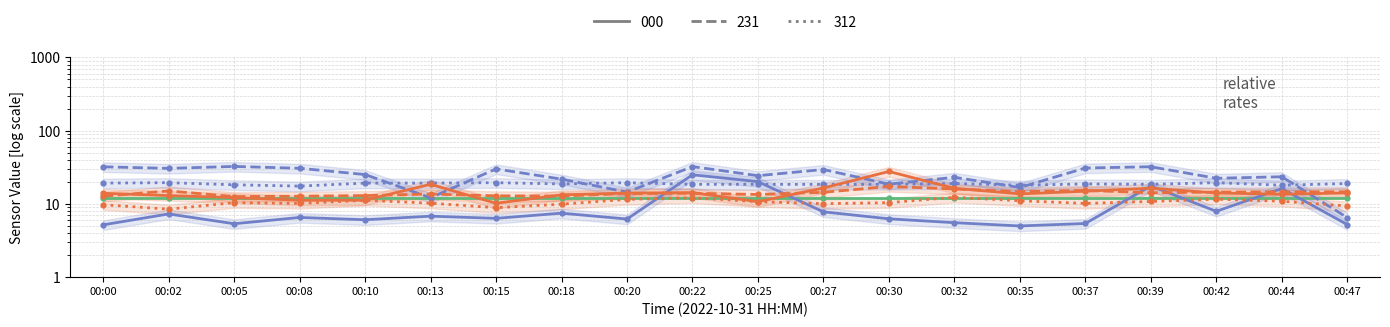

Between 00:30 and 00:10, which is larger?

00:30